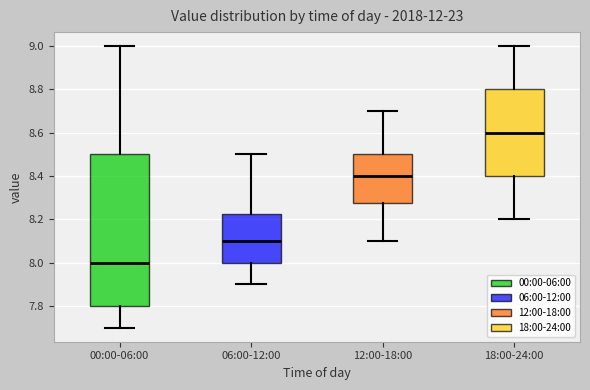

Which box has the lowest median line?

00:00-06:00